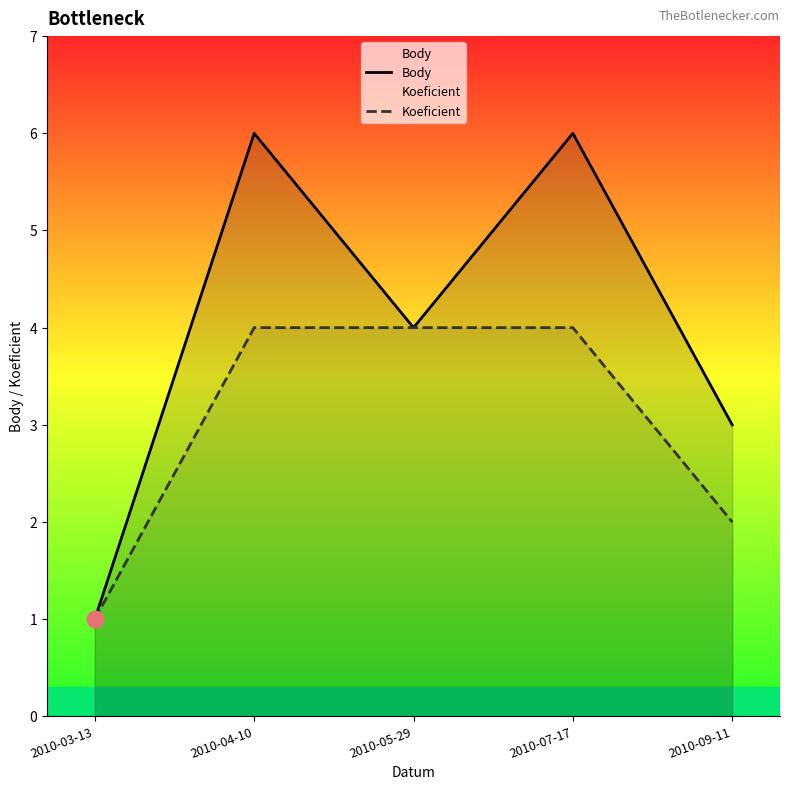

Count the number of data series in this chart.

2